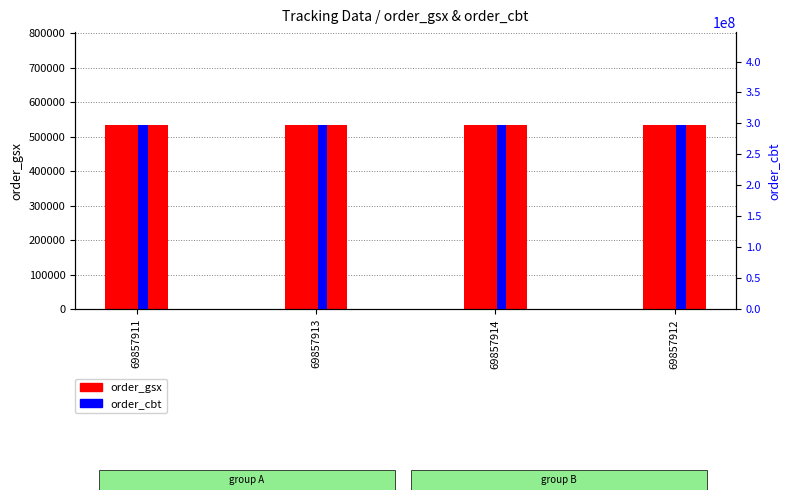

Reading left to right, transcribe all the data shown in this chart.

order_gsx: 69857911=535700	69857913=535700	69857914=535700	69857912=535700
order_cbt: 69857911=298297686	69857913=298297686	69857914=298297686	69857912=298297686